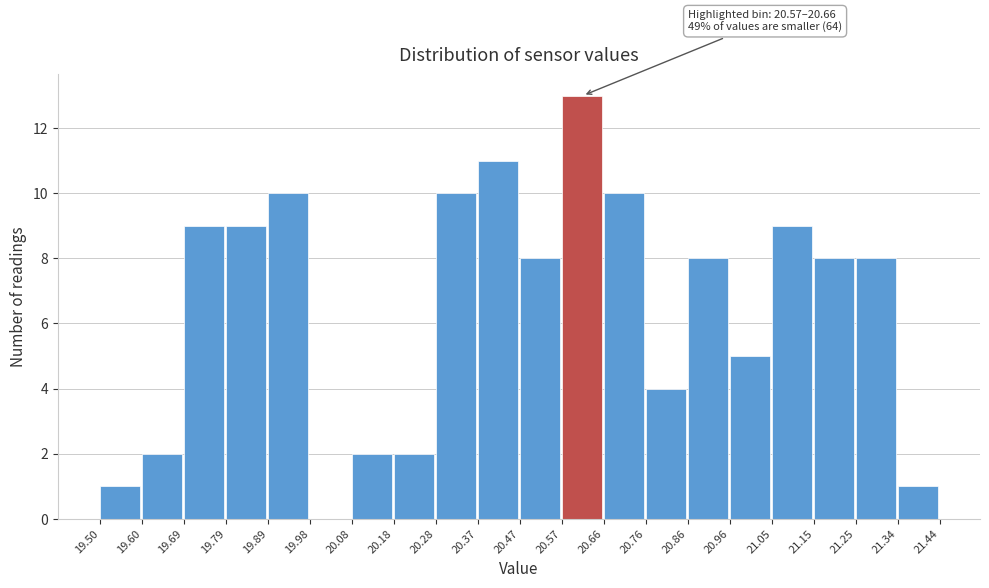

Over which range of the x-axis is the bar tallest?

20.57 to 20.66